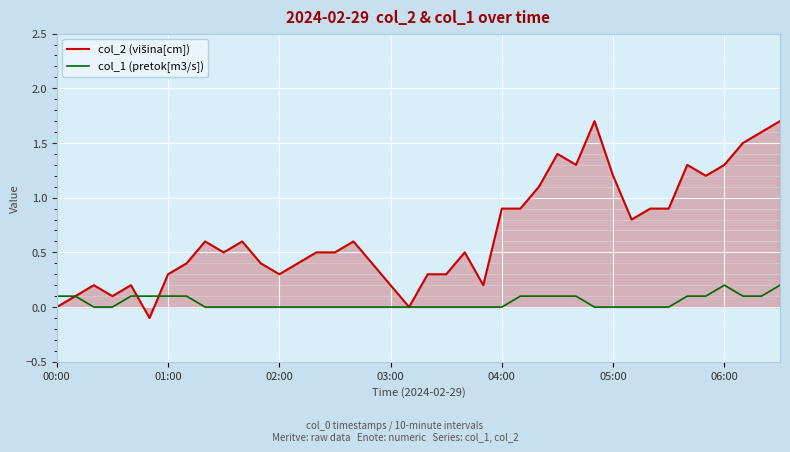

How many lines are shown in the chart?

2